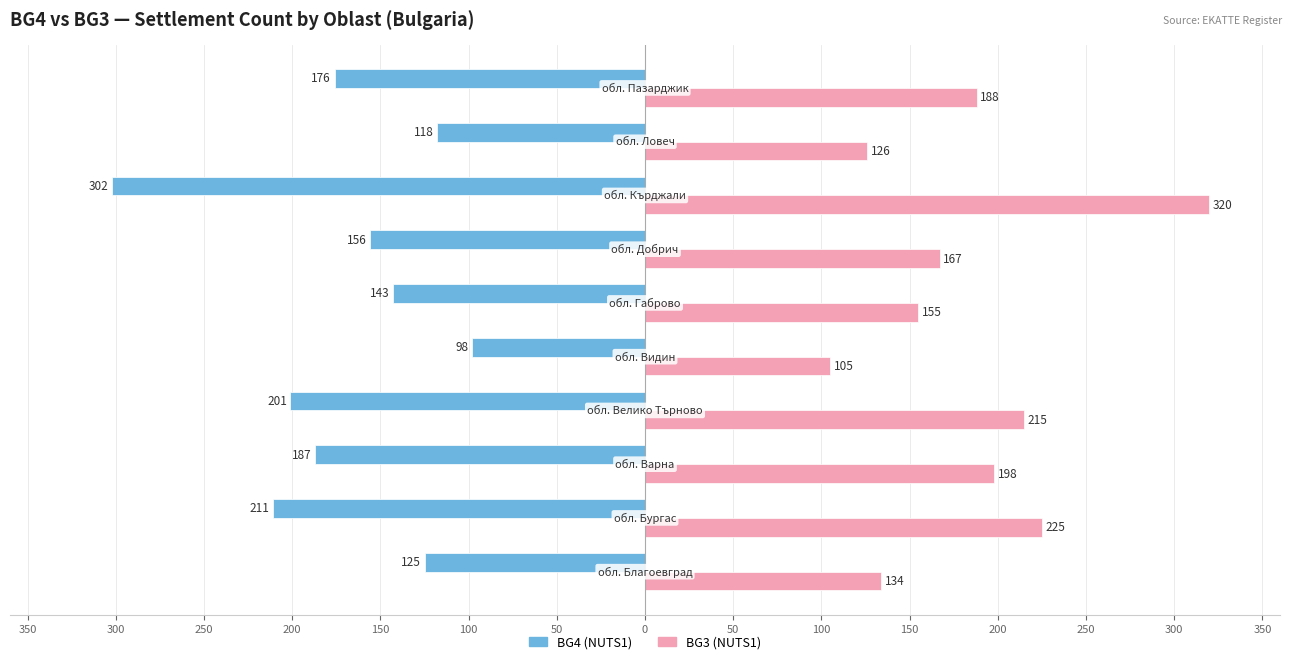

Reading right to left, what are all the values shown in this chart?

BG4 (NUTS1): 100=-176	50=-118	0=-302	350=-156	300=-143	250=-98	200=-201	150=-187	100=-211	50=-125
BG3 (NUTS1): 100=188	50=126	0=320	350=167	300=155	250=105	200=215	150=198	100=225	50=134